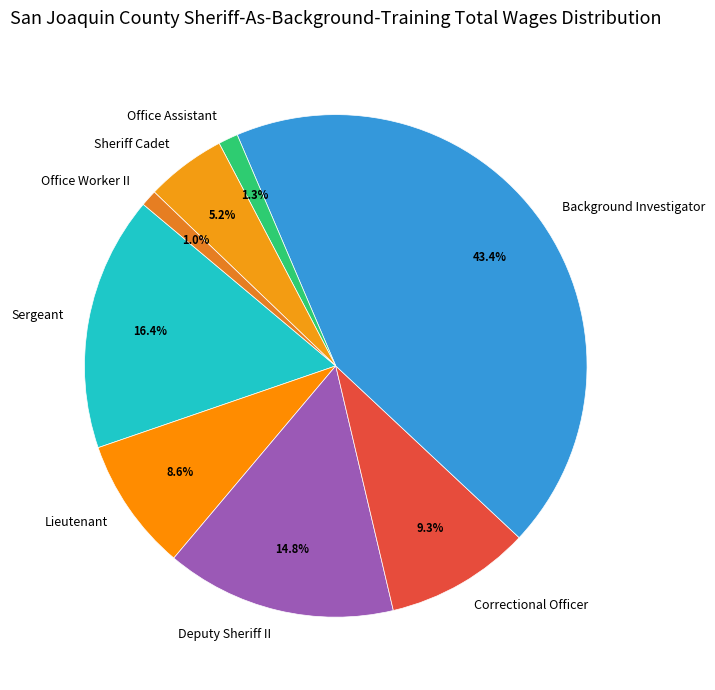

Approximately how many times larger is the value at Lieutenant compared to Deputy Sheriff II?

0.6